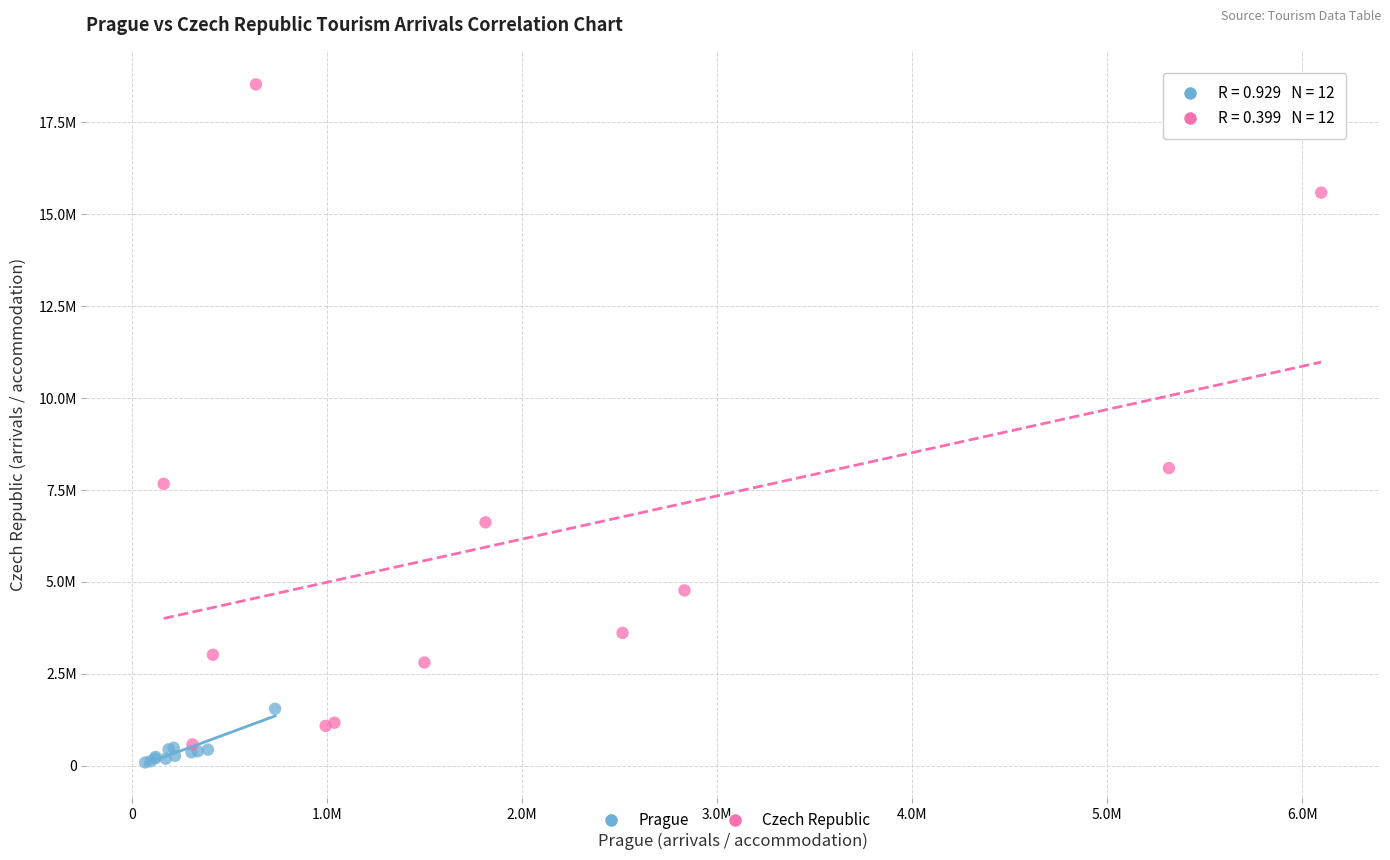

Which series contains the lowest Y value?

Prague